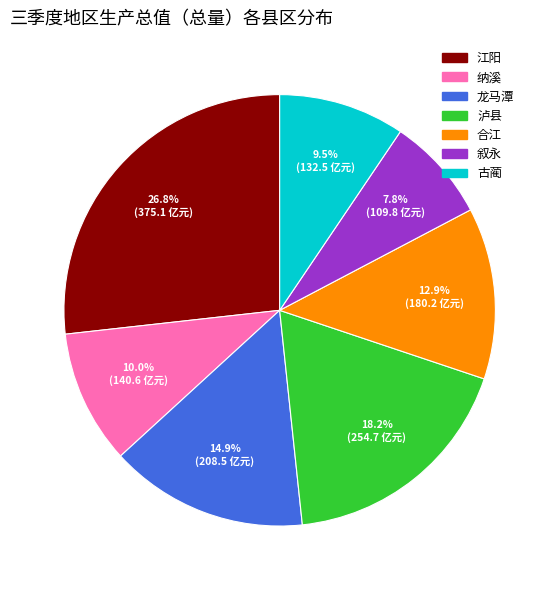

Is it true that 叙永 is 8% of the pie?

True